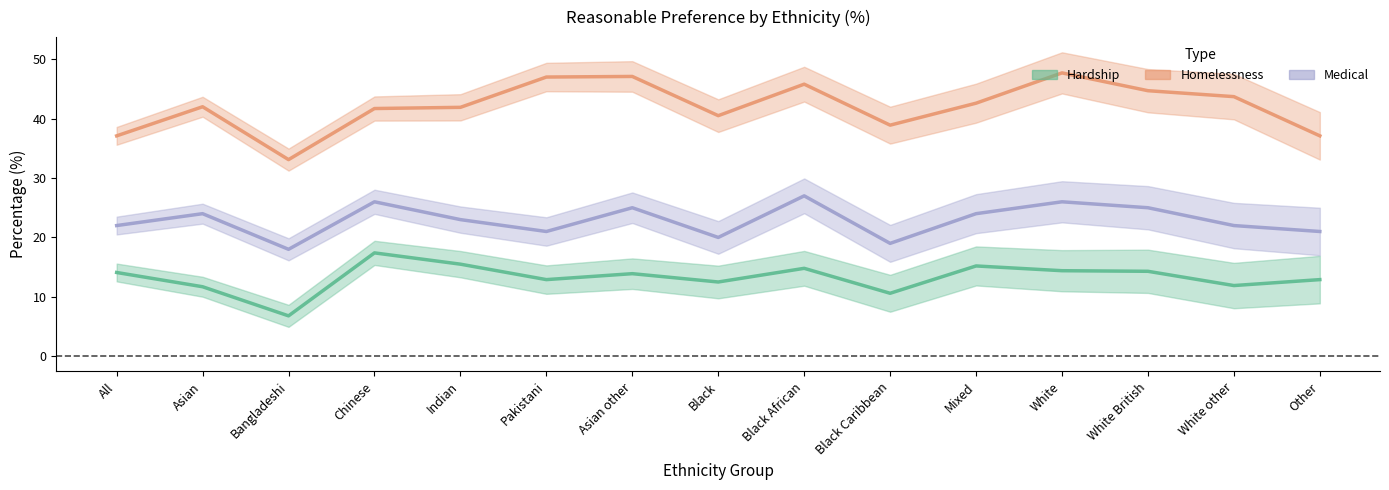

What is the average value of the Hardship series?

13.3